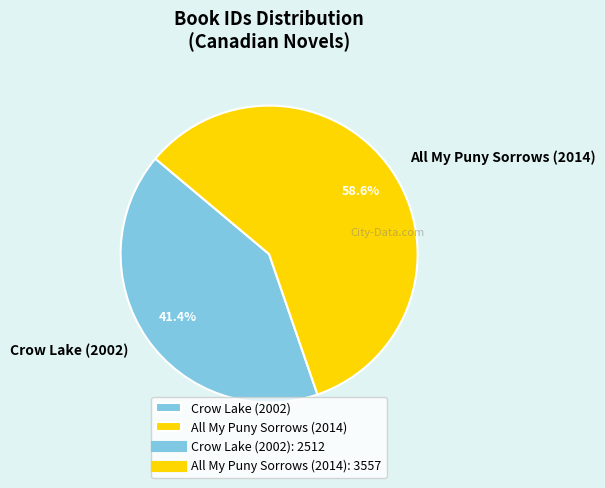

What is the ratio of the value at All My Puny Sorrows (2014) to the value at Crow Lake (2002)?

1.4